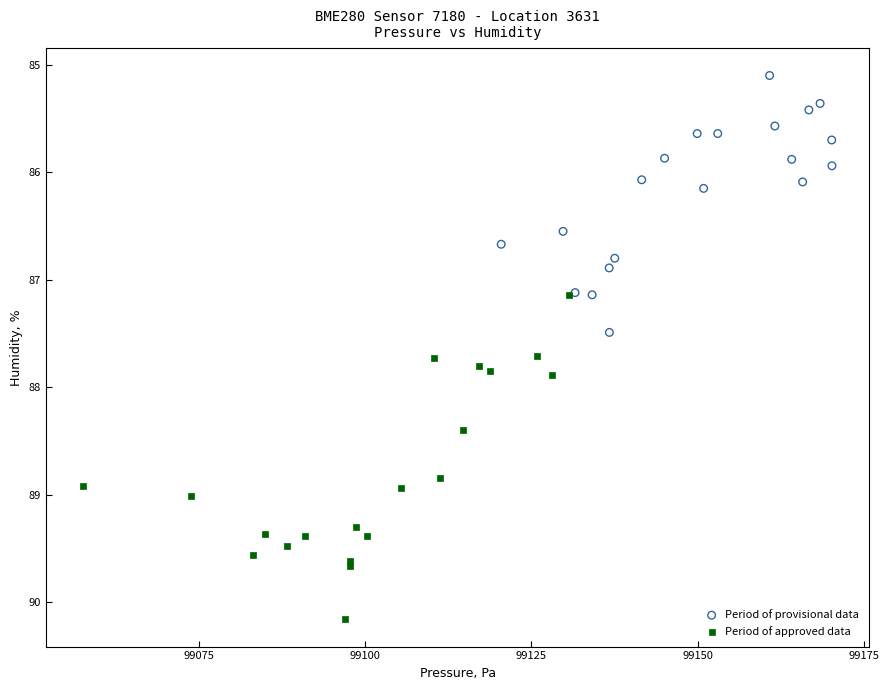

Which series has the largest Y range (max minus min)?

Period of approved data